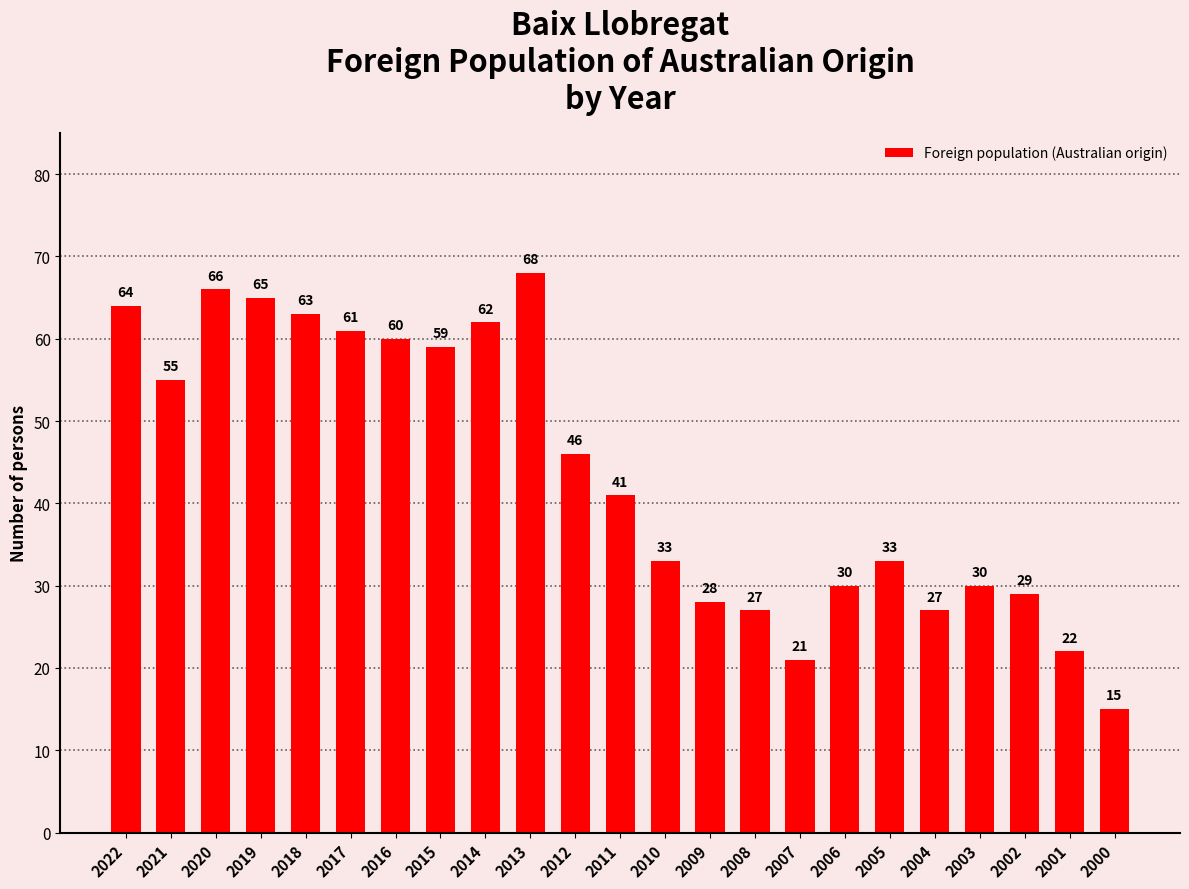

What is the sum of the values at 2020 and 2009?

94